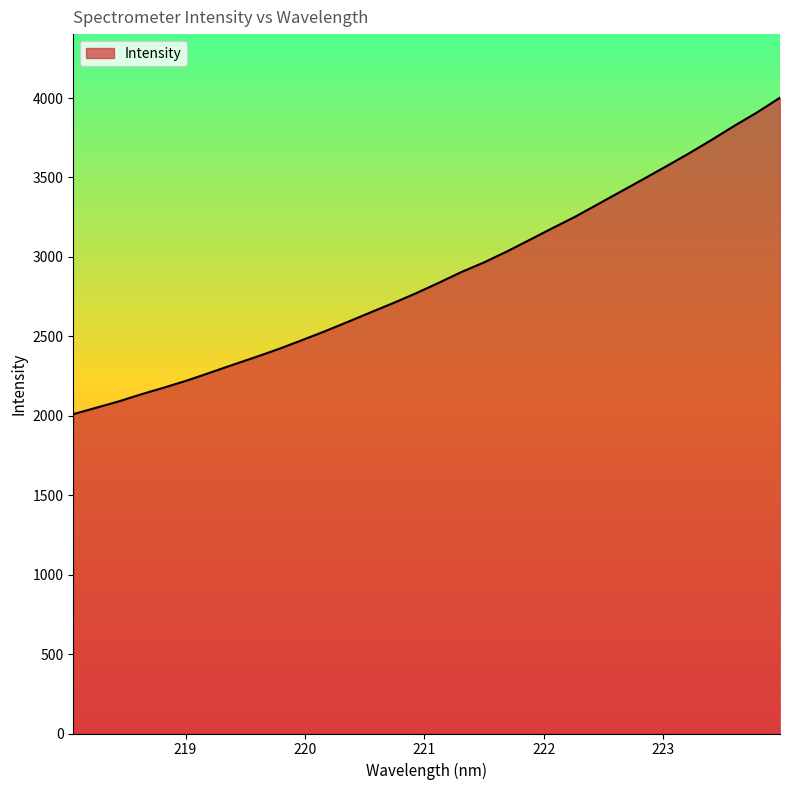

What is the minimum value shown in the chart?

2010.2